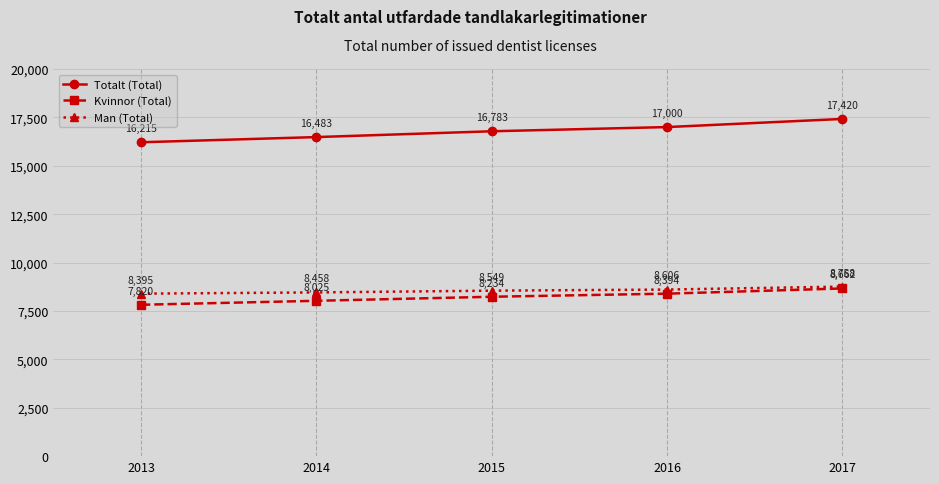

At how many categories does at least one series exceed 13563?

5